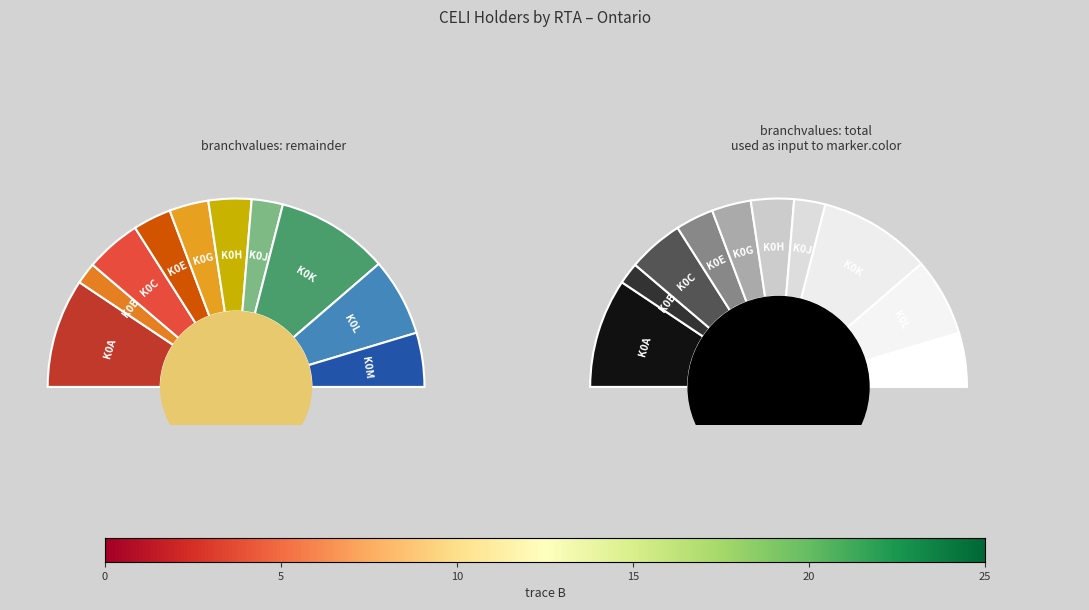

Between K0L and K0B, which is larger?

K0L